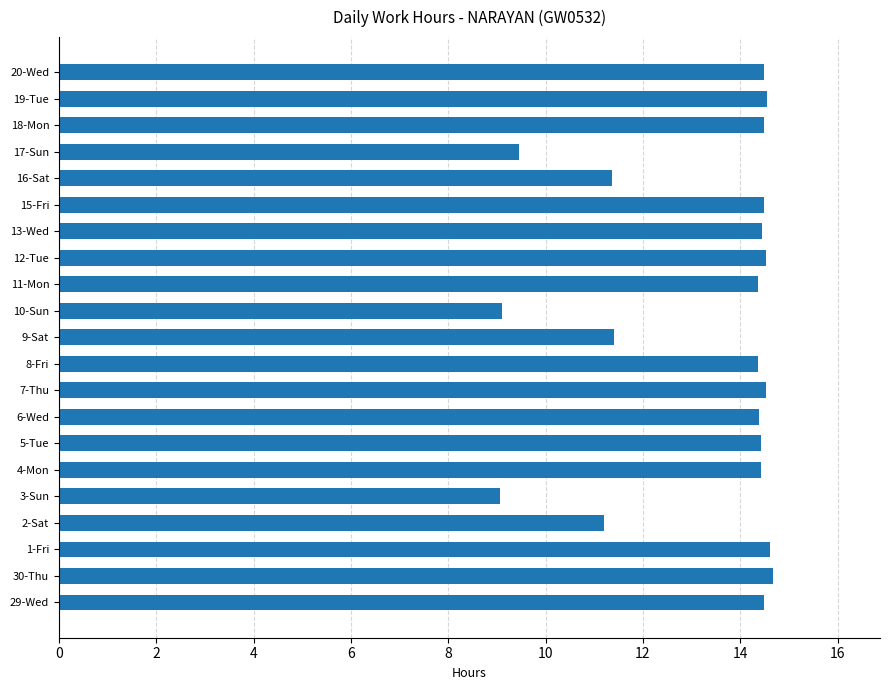

Approximately how many times larger is the value at 19-Tue compared to 1-Fri?

1.0